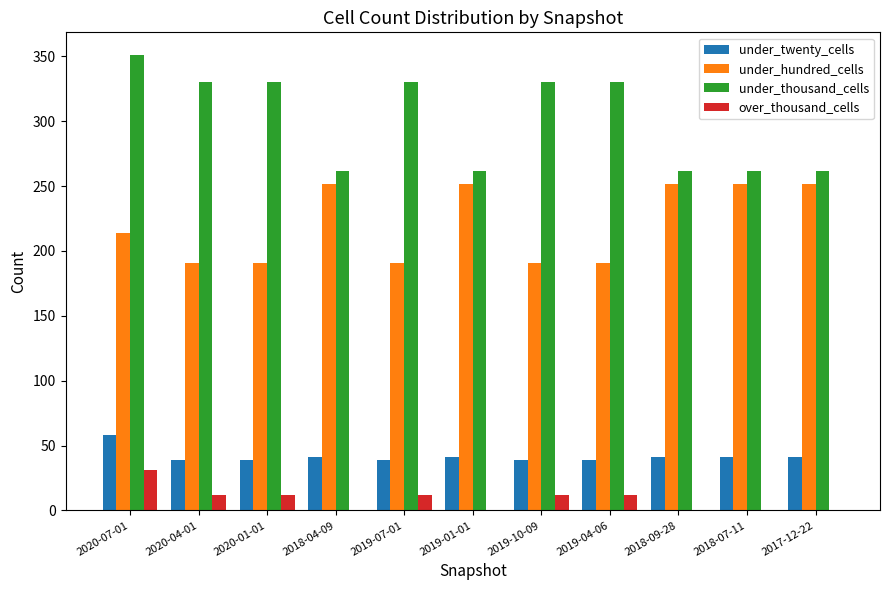

The under_thousand_cells series shows 262 at 2018-04-09. True or false?

True